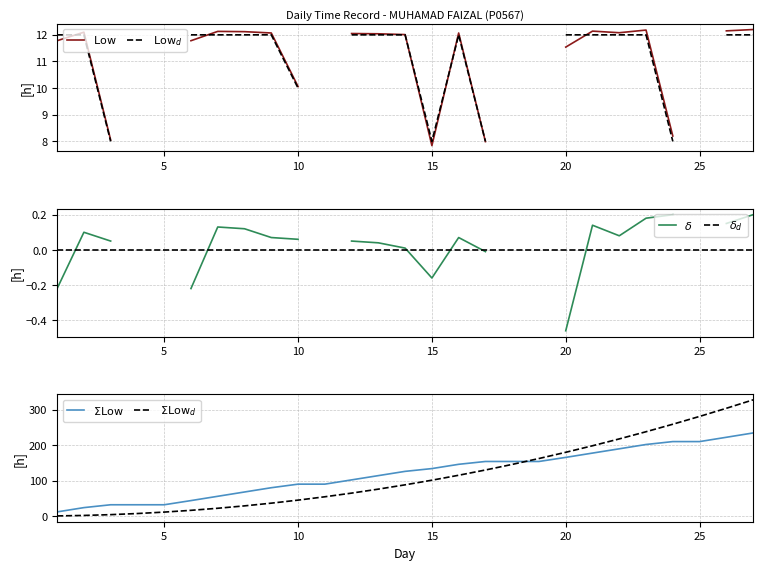

True or false: $\Sigma\mathrm{Low}_d$ has a value of 307.6 at 21.

False